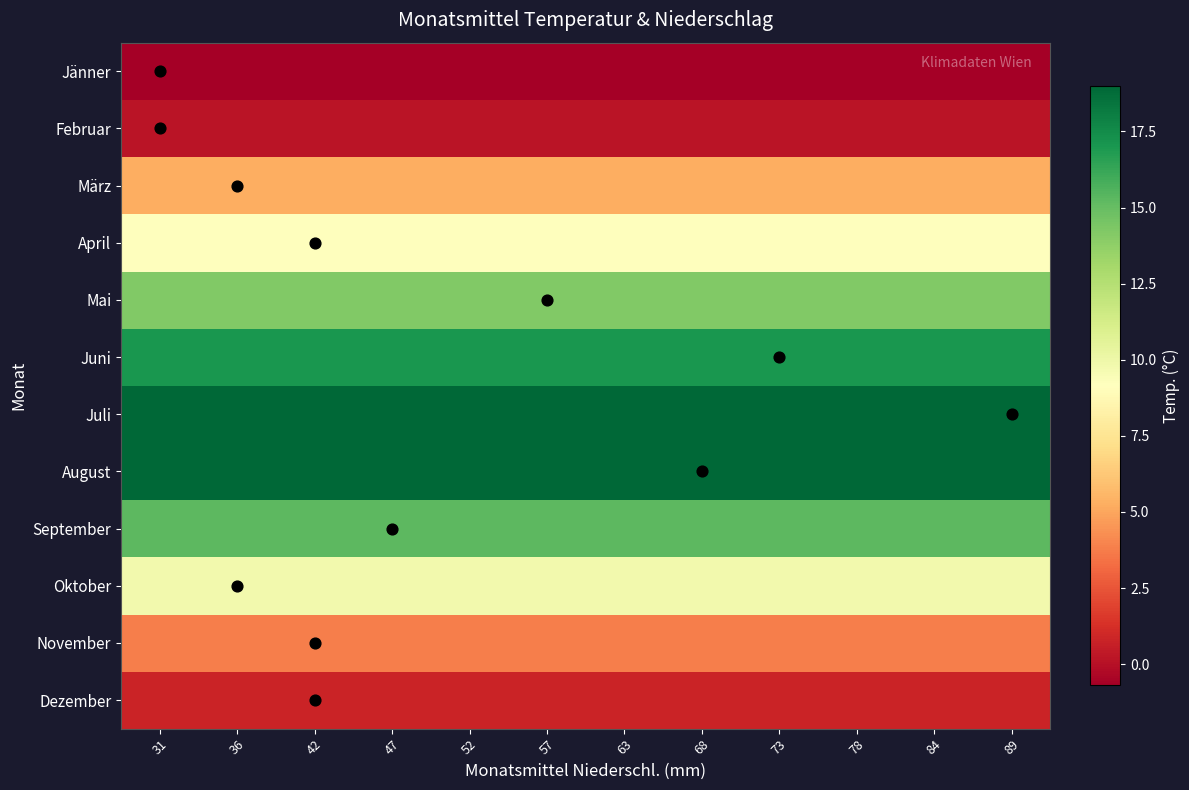

Rank the series by their maximum value, from highest to lowest.

Juli, August, Juni, September, Mai, Oktober, April, März, November, Dezember, Februar, Jänner